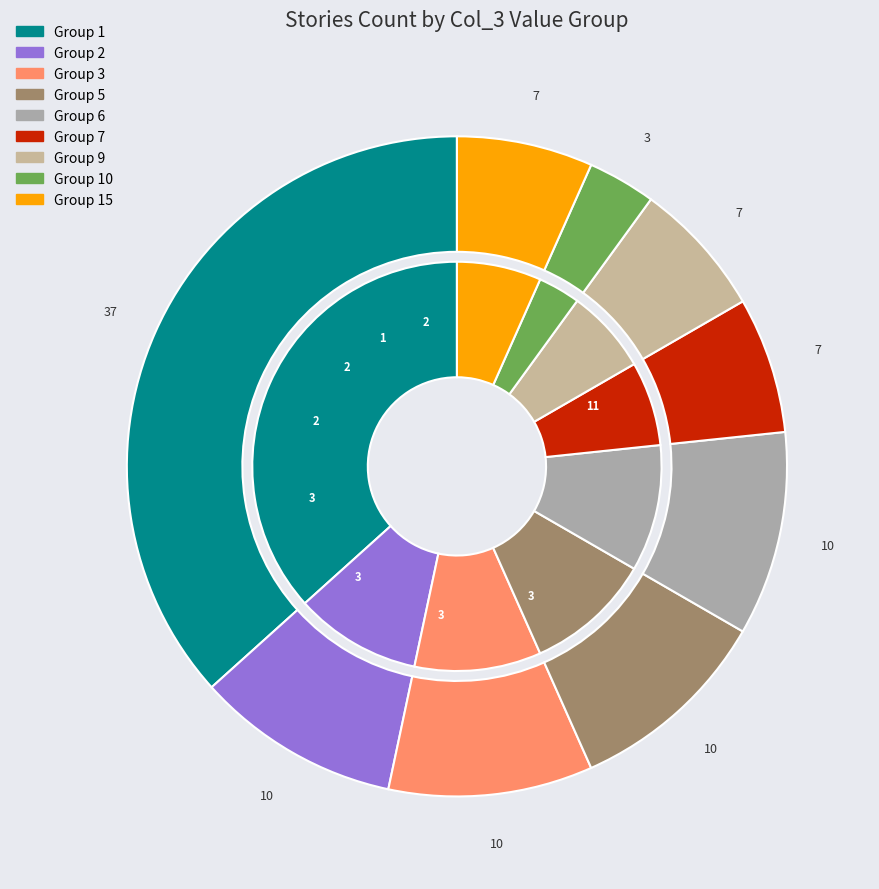

Is it true that 7 is 7% of the pie?

True